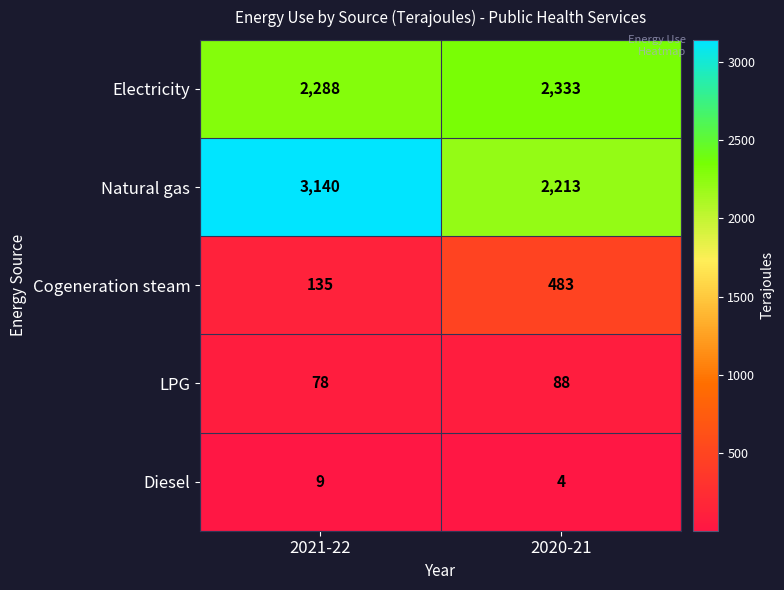

What is the smallest value displayed?

4